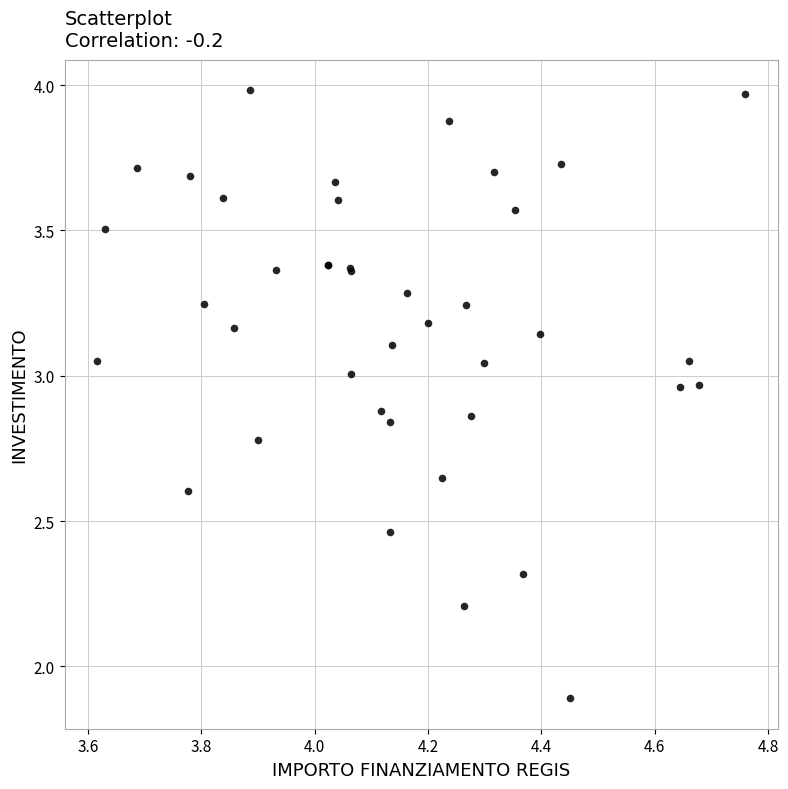

What Y value in the scatter plot is closest to 2?

1.9